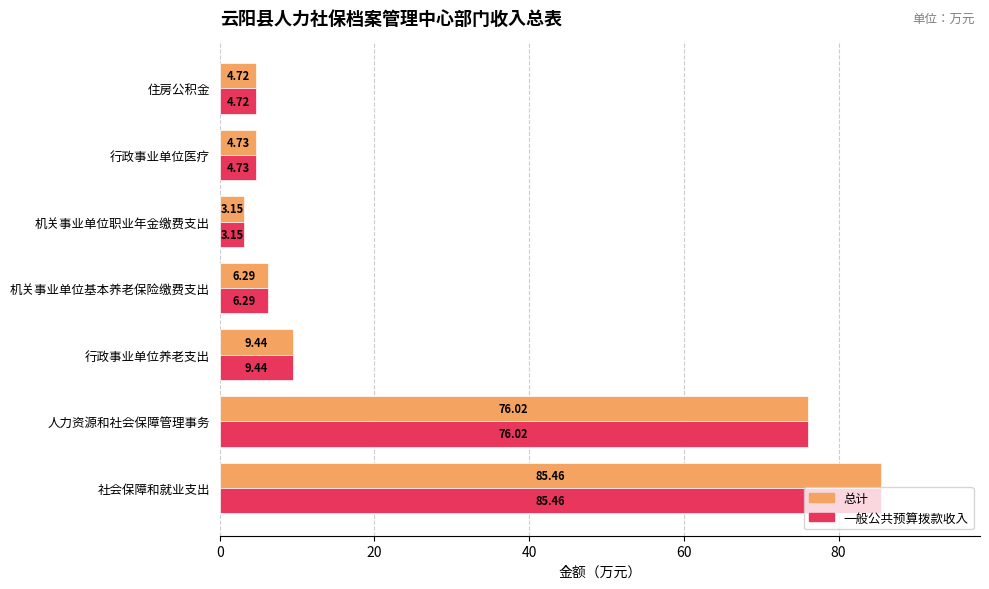

What are all the series names shown in the legend?

总计, 一般公共预算拨款收入